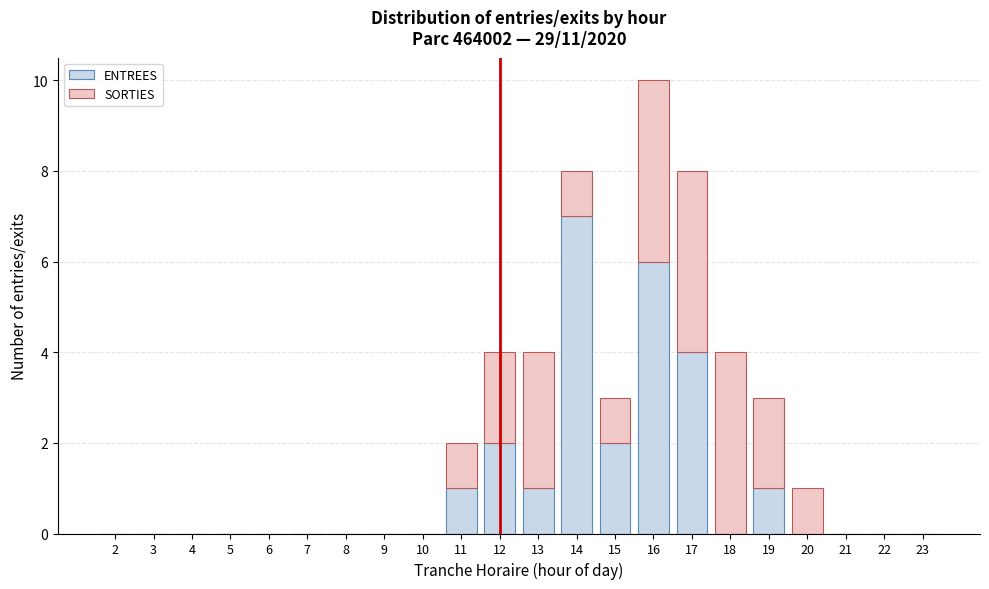

What is the maximum value for ENTREES?

7